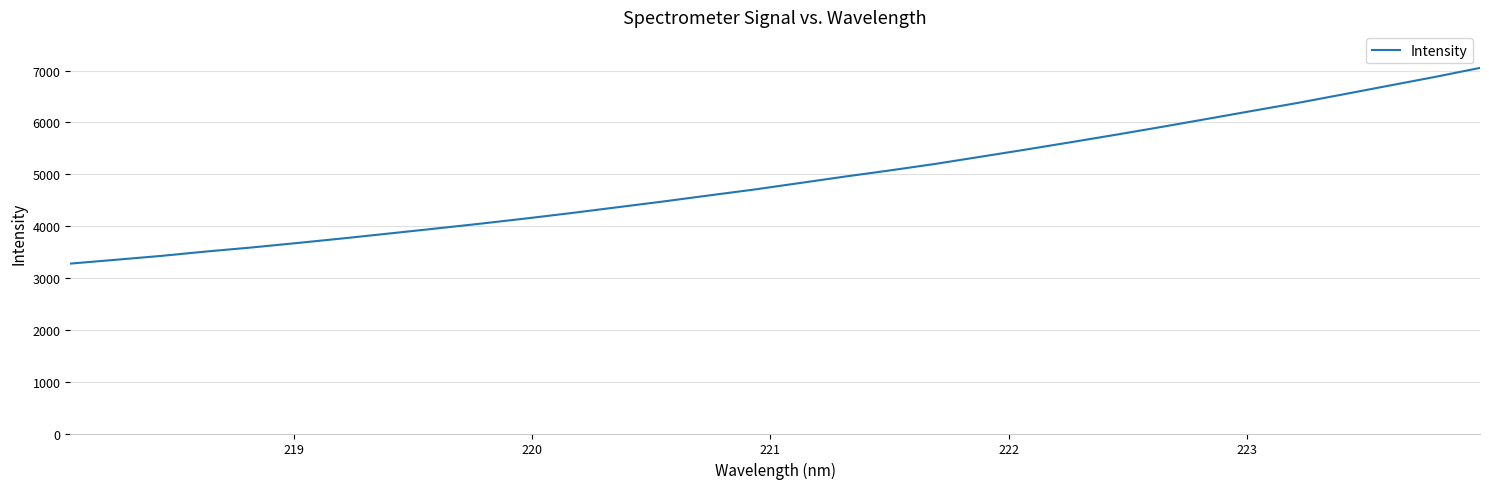

What is the difference between the maximum and minimum values?

3774.9